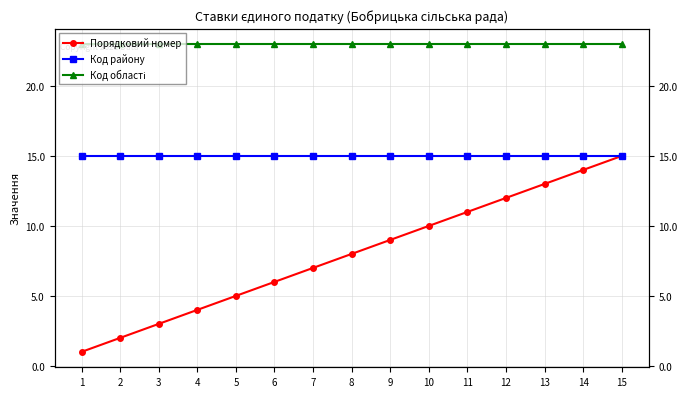

What is the value of the Код області point at the 8th from the left?

23